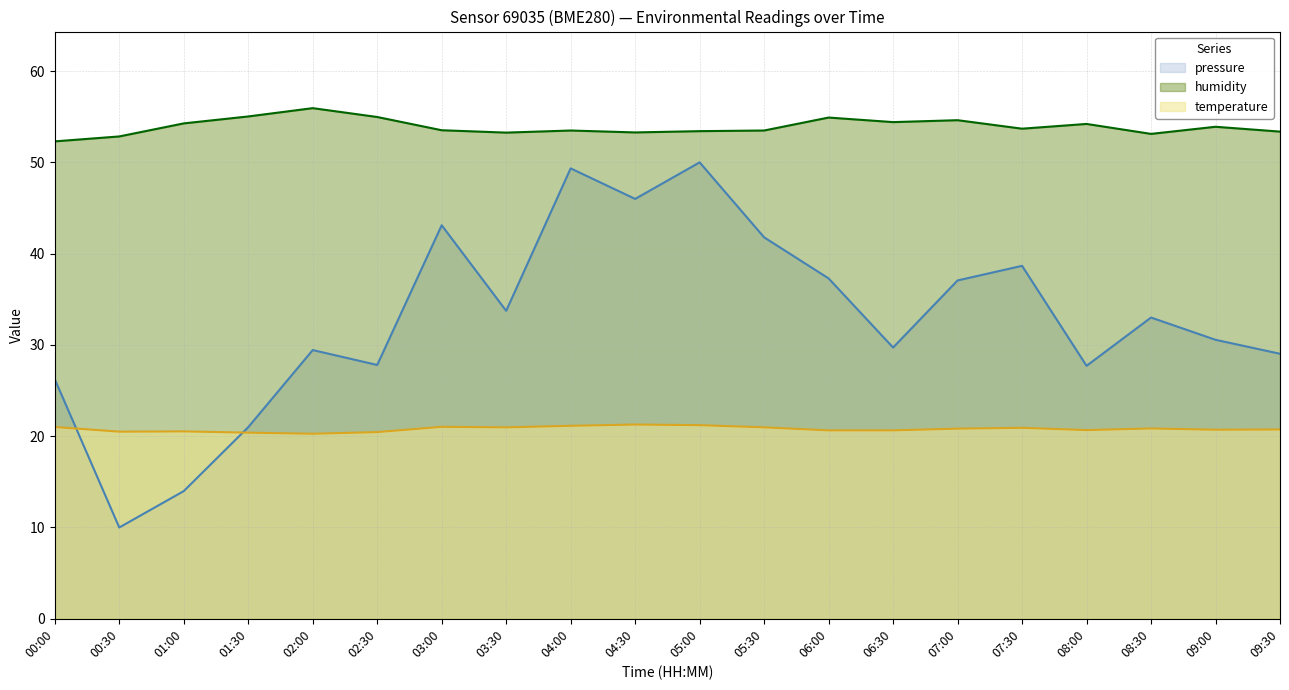

What is the maximum value shown in the chart?

55.9